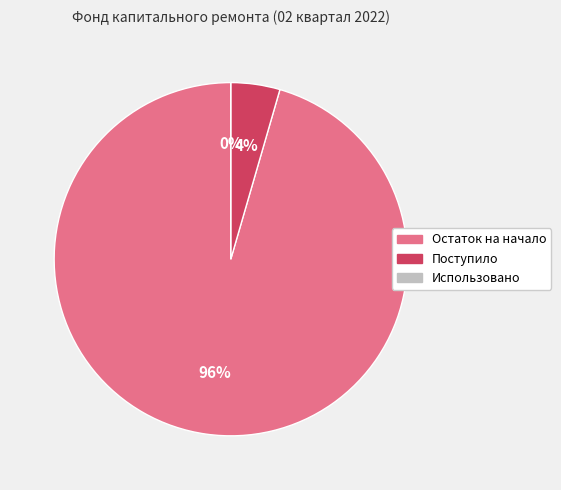

To the nearest percent, what percentage of the pie is Остаток на начало?

96%